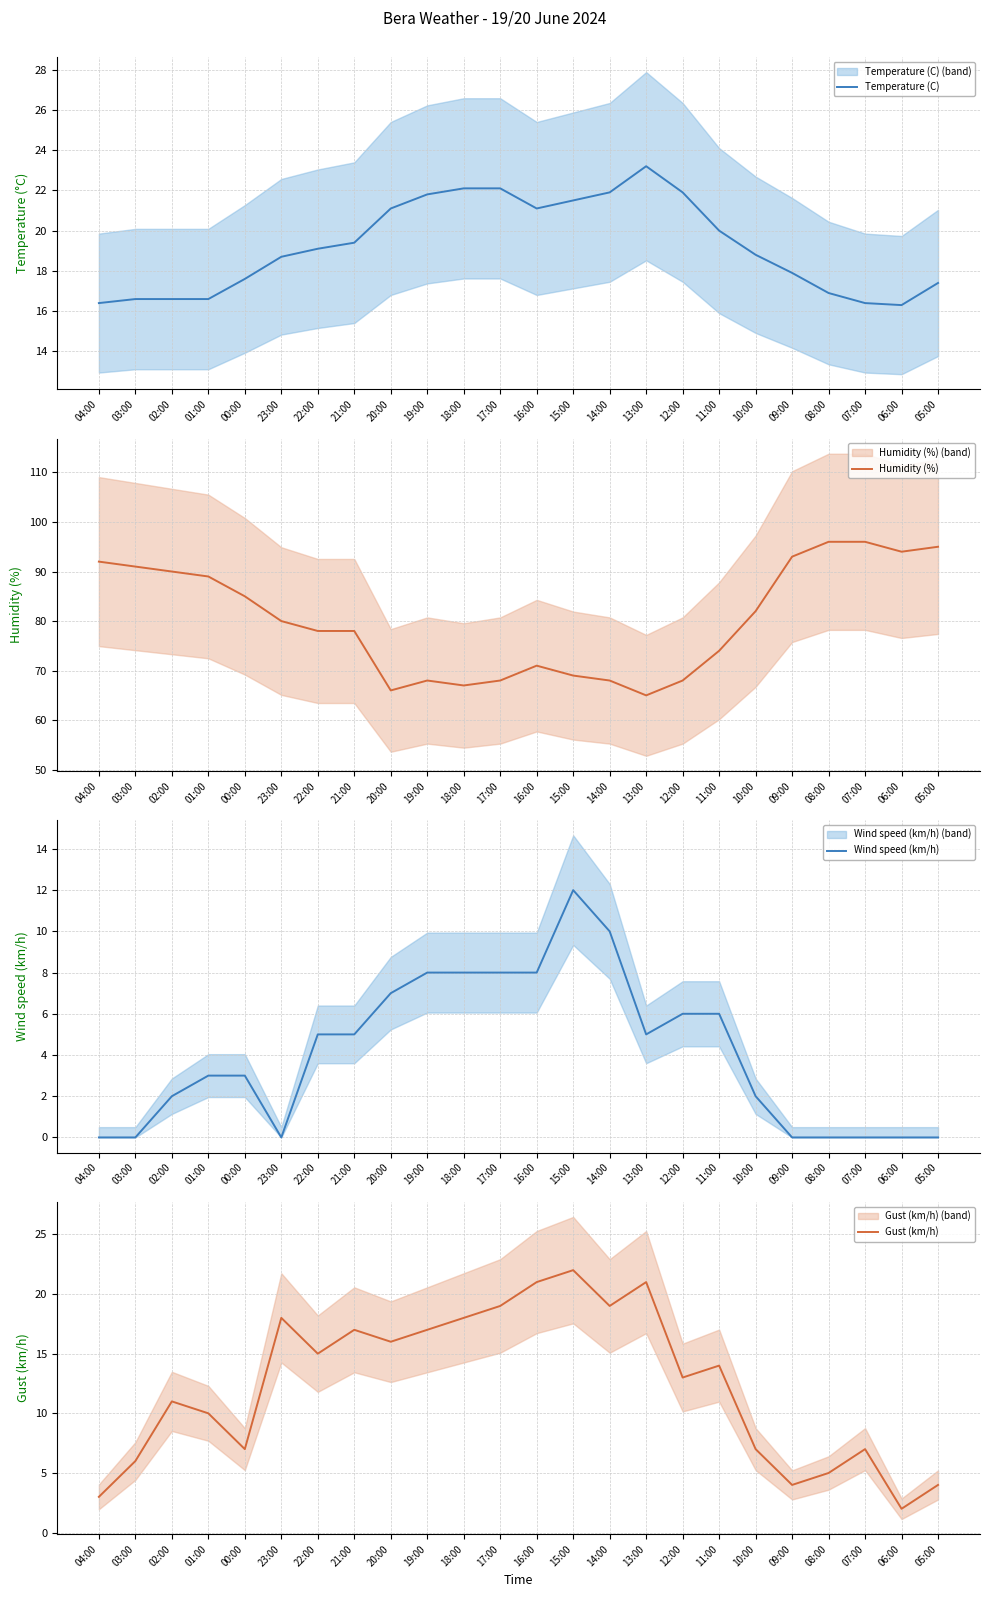

What is the total value across all series at 19:00?

114.8